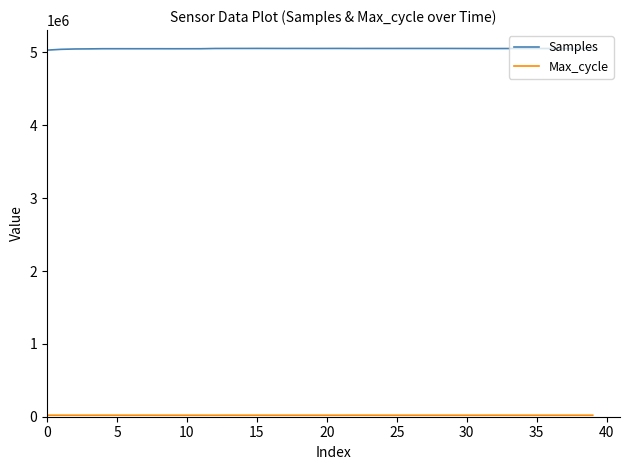

Which series has the largest range (max minus min)?

Samples